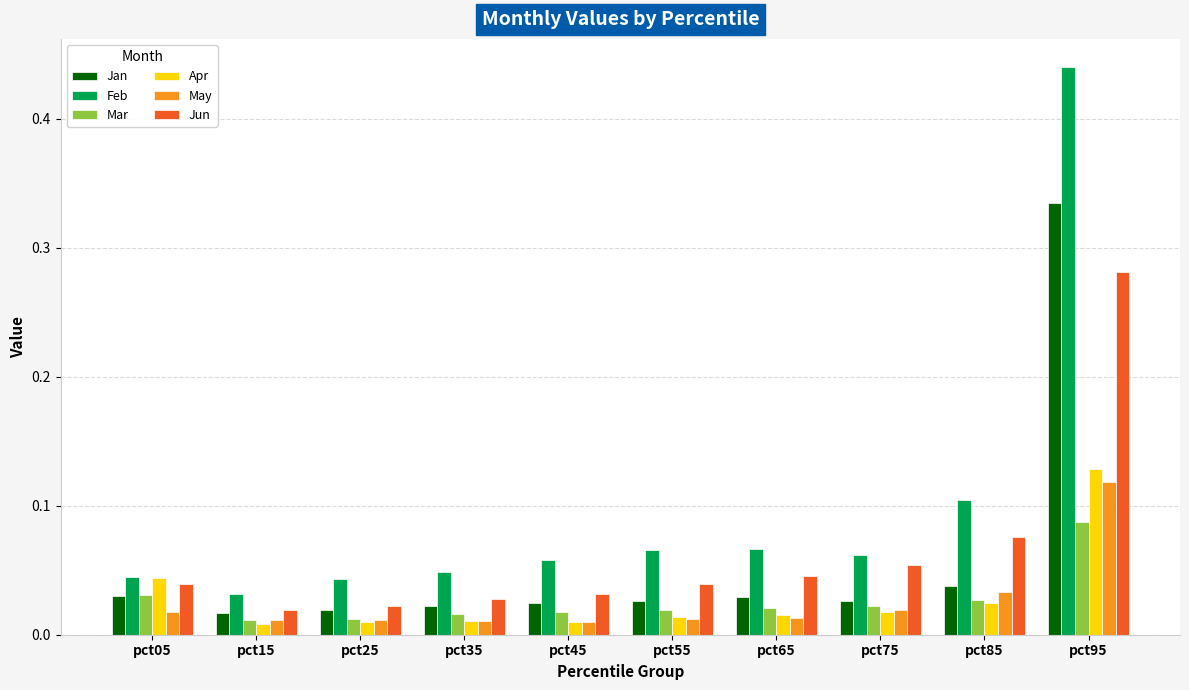

Which category has the lowest value in the Feb series?

pct15